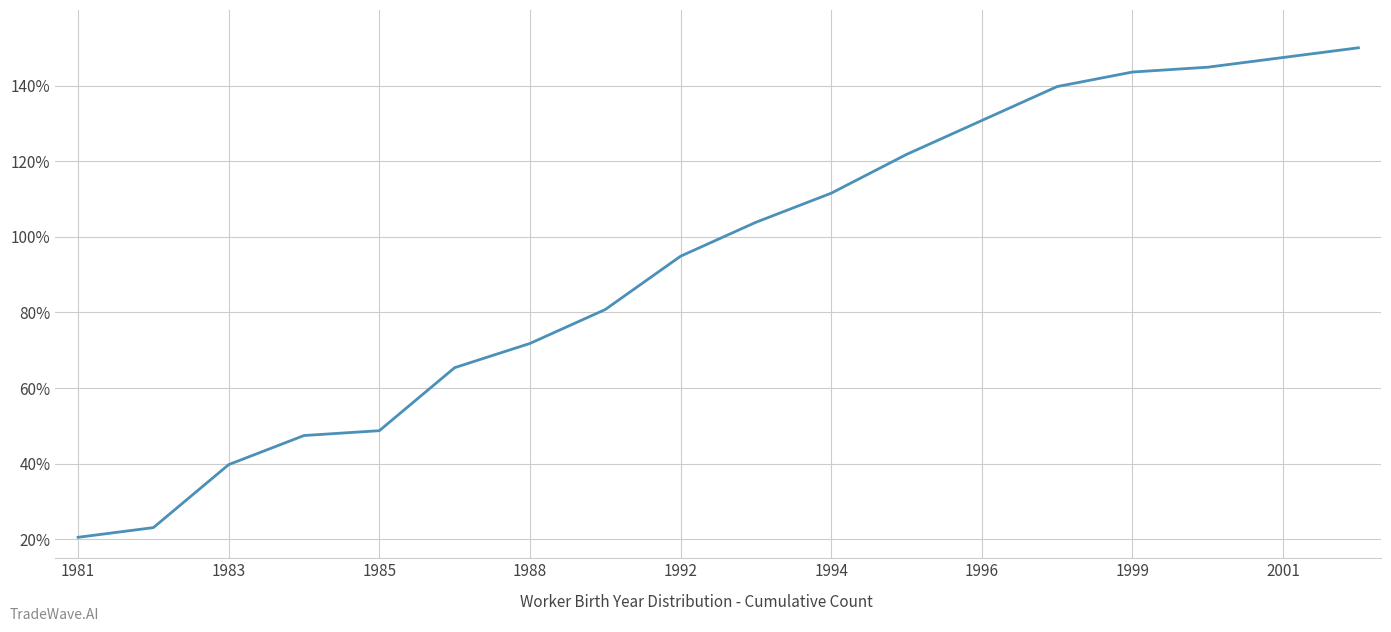

What is the difference between the maximum and minimum values?

129.5